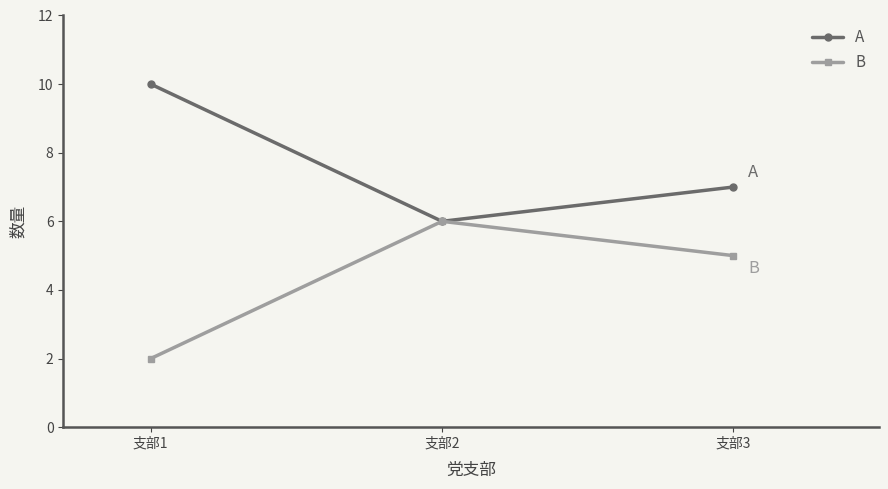

List the series in order of their overall mean, highest first.

A, B